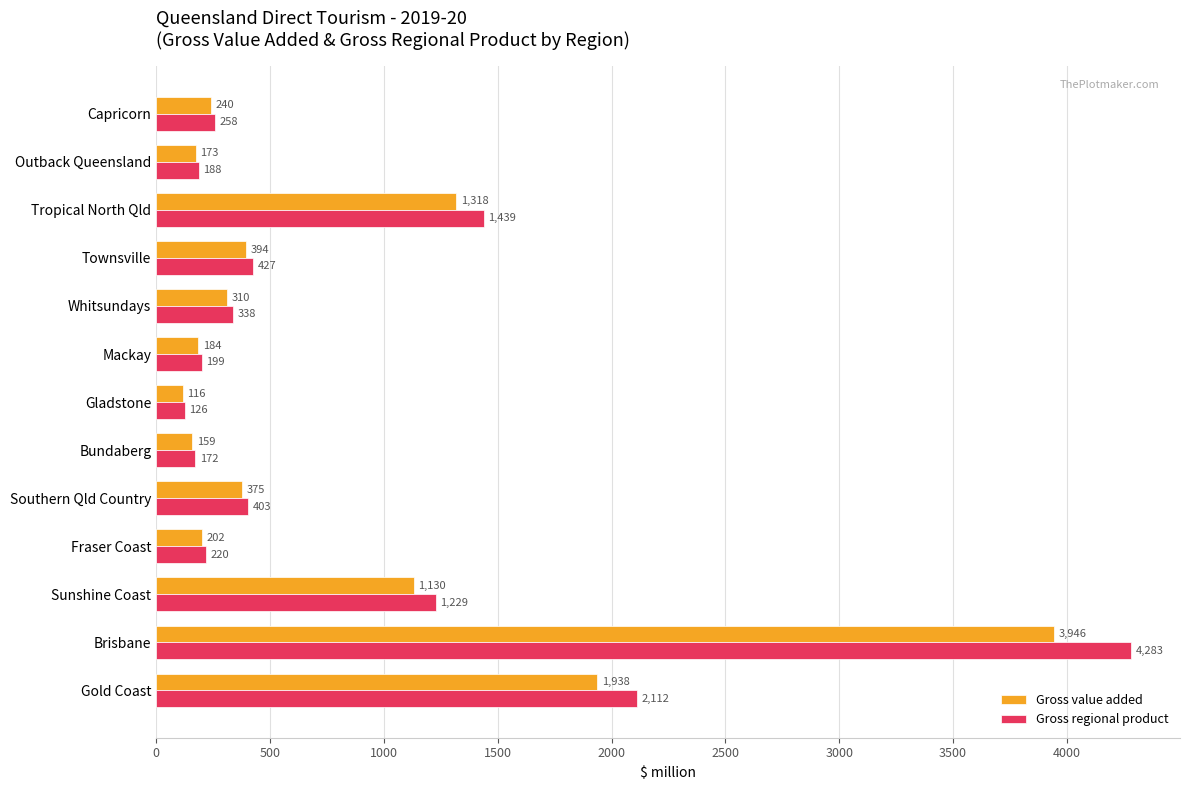

What value does the Gross value added series have at Capricorn?

239.6